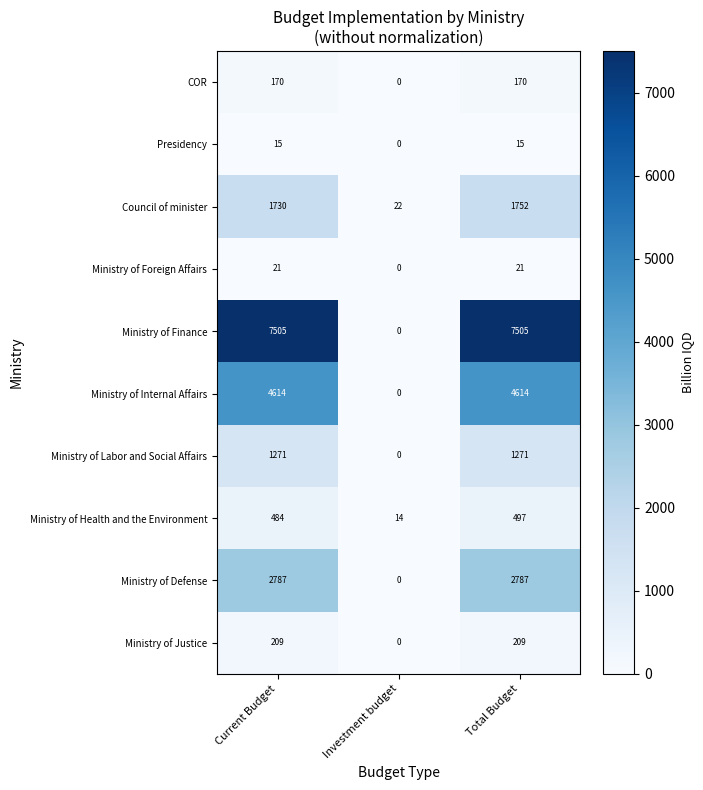

Which series has the largest range (max minus min)?

Ministry of Finance